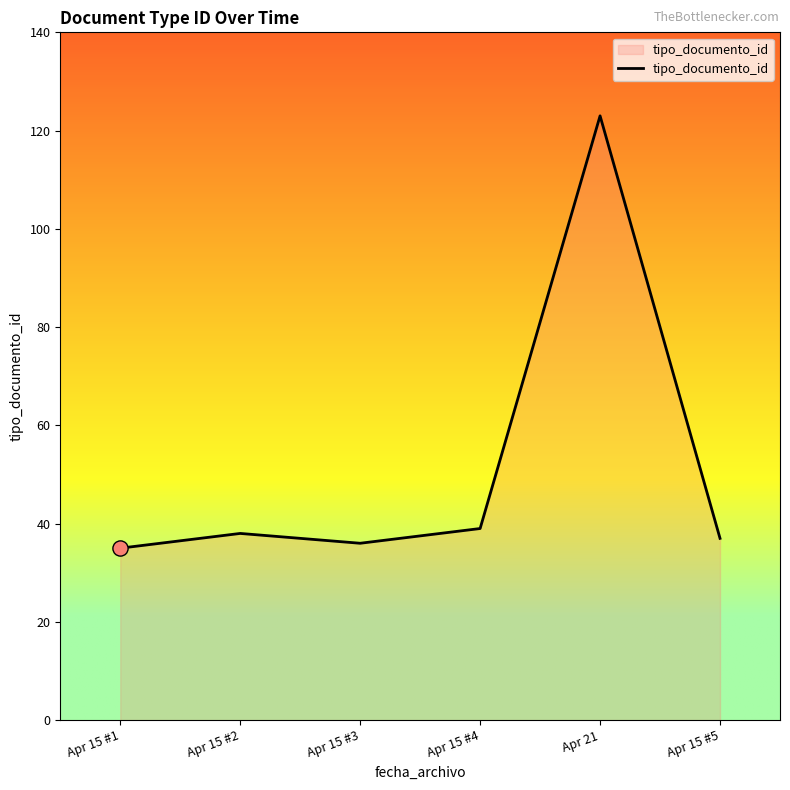

What is the change in value from Apr 15 #3 to Apr 15 #4?

+3